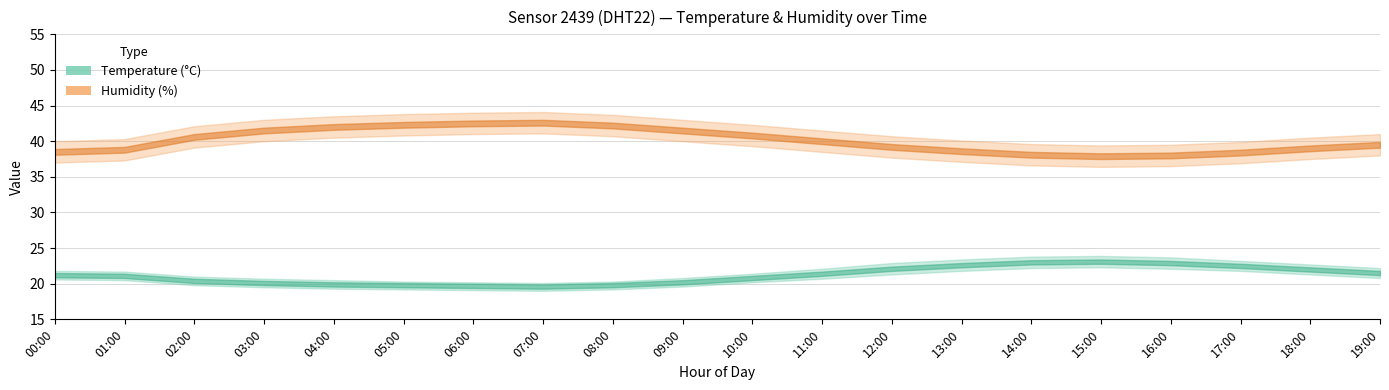

Reading left to right, extract all data points from this chart.

Temperature: 00:00=21.2	01:00=21.1	02:00=20.4	03:00=20.1	04:00=19.9	05:00=19.8	06:00=19.7	07:00=19.6	08:00=19.8	09:00=20.2	10:00=20.8	11:00=21.4	12:00=22.1	13:00=22.6	14:00=23.0	15:00=23.1	16:00=22.9	17:00=22.5	18:00=22.0	19:00=21.5
Humidity: 00:00=38.5	01:00=38.8	02:00=40.6	03:00=41.5	04:00=42.0	05:00=42.3	06:00=42.5	07:00=42.6	08:00=42.2	09:00=41.5	10:00=40.8	11:00=40.0	12:00=39.2	13:00=38.6	14:00=38.1	15:00=37.9	16:00=38.0	17:00=38.4	18:00=39.0	19:00=39.5